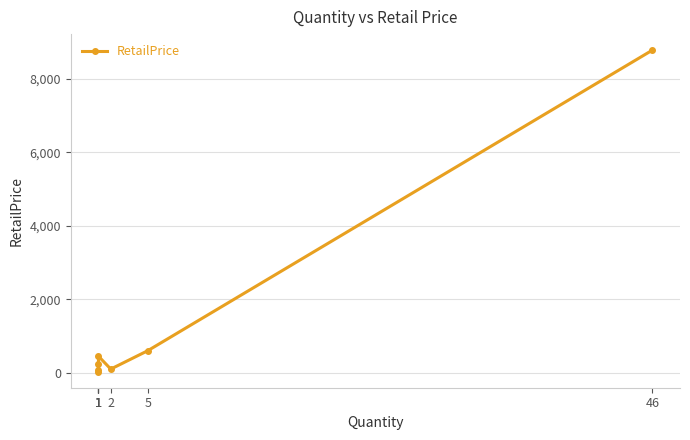

Which has a higher value, 46 or 1?

46